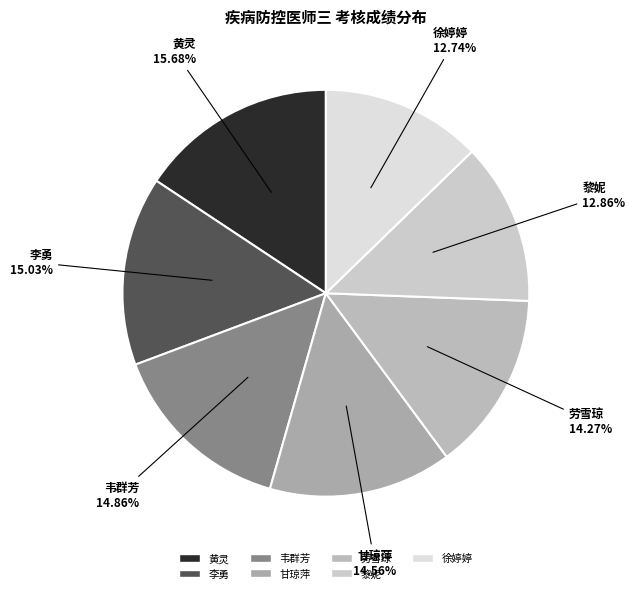

What percentage is the 徐婷婷 slice, to the nearest percent?

13%